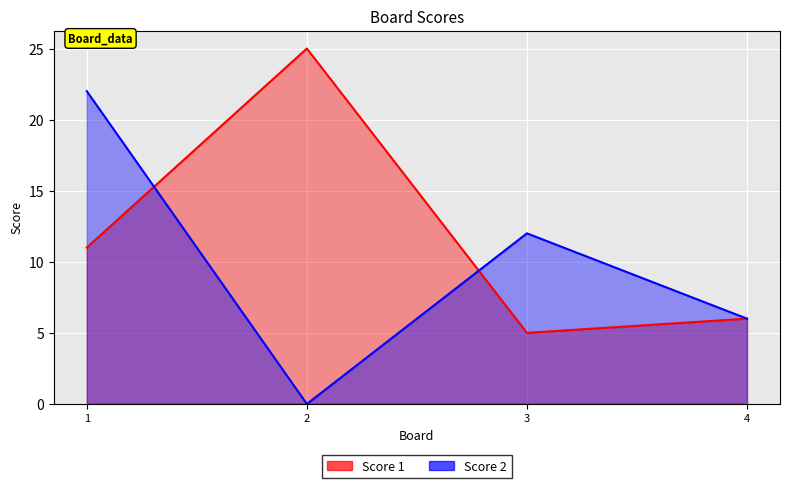

Reading left to right, extract all data points from this chart.

Score 1: 1=11	2=25	3=5	4=6
Score 2: 1=22	2=0	3=12	4=6